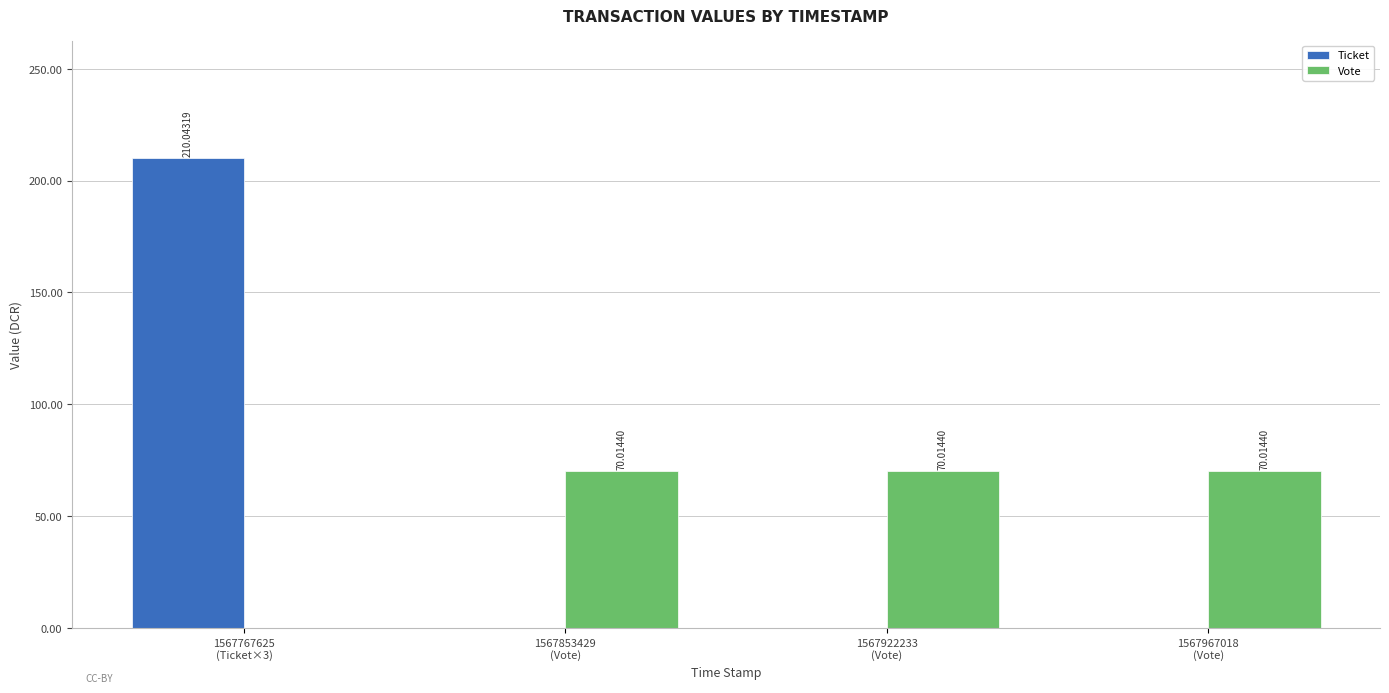

The Ticket series shows 210.0 at 1567767625
(Ticket×3). True or false?

True